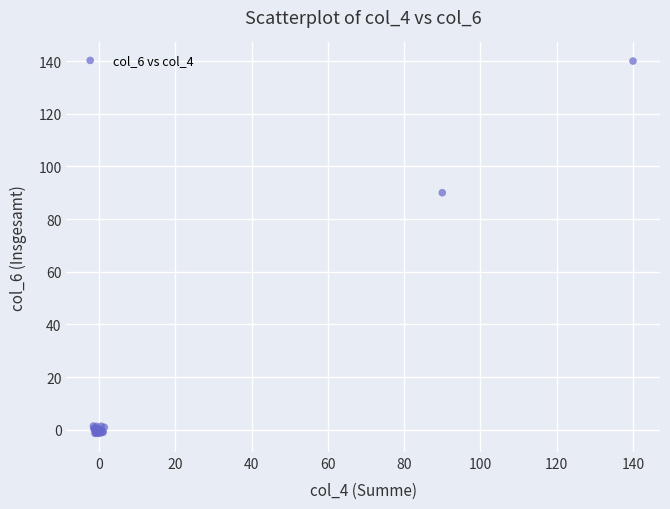

What Y value in the scatter plot is closest to 69?

90.0